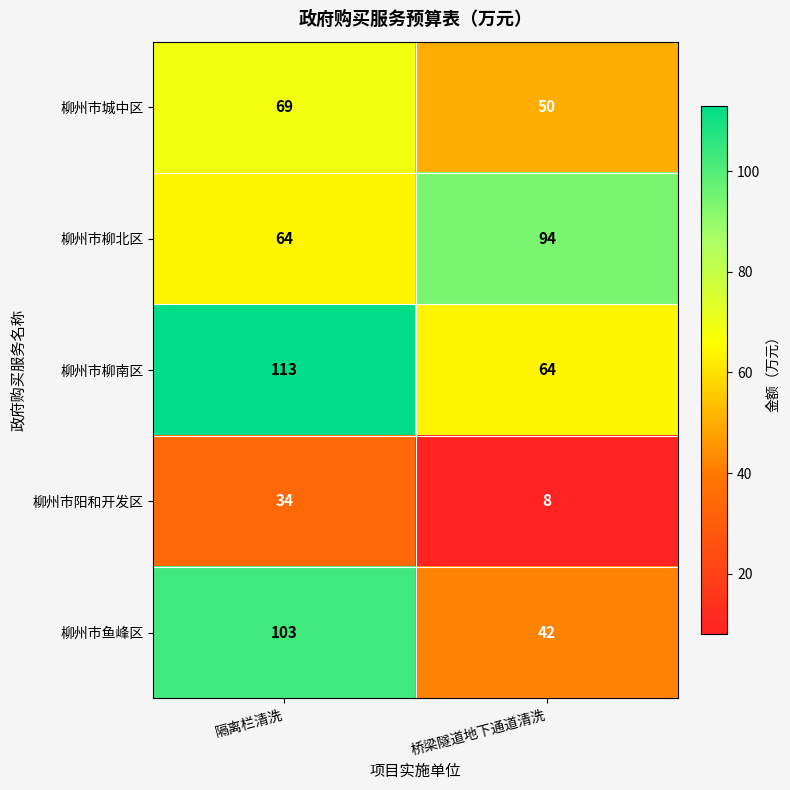

What is the difference between the highest and lowest values at 隔离栏清洗?

79